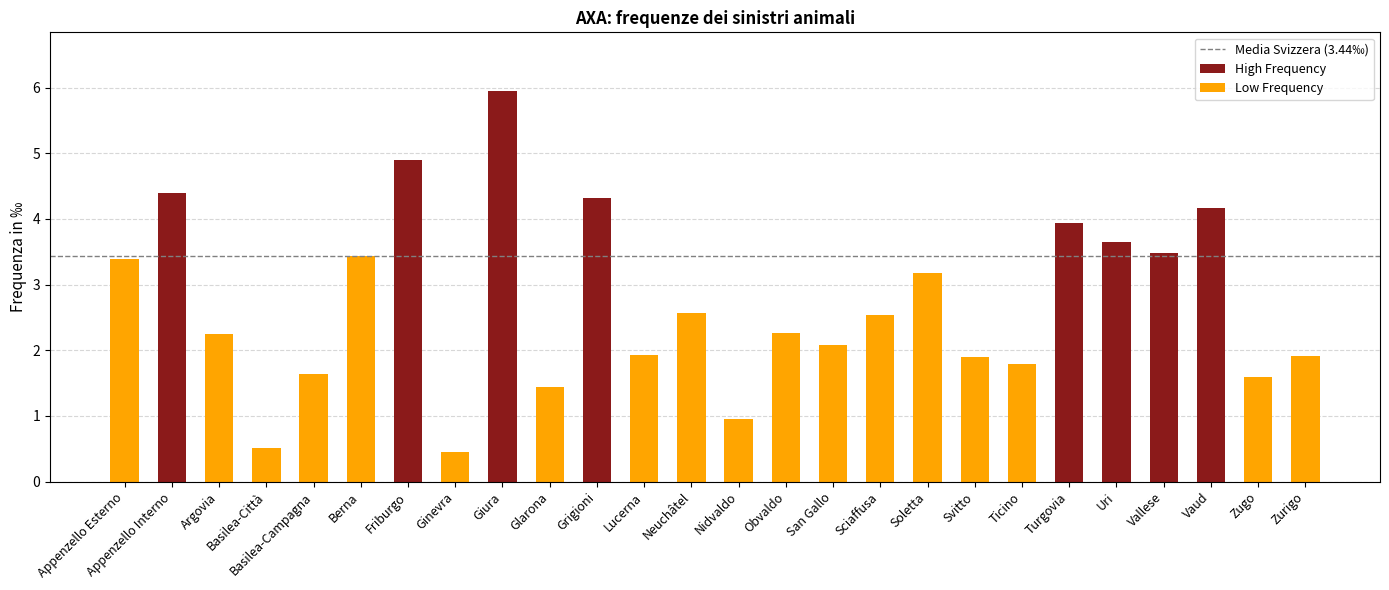

True or false: the data shows 1.9 at Zurigo.

True